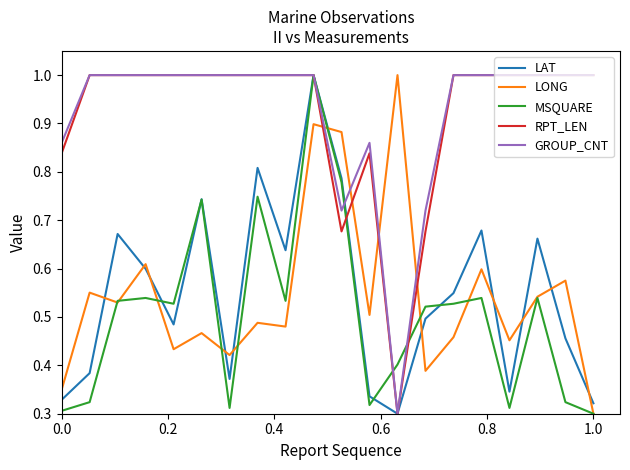

Which series has the largest total across all categories?

GROUP_CNT